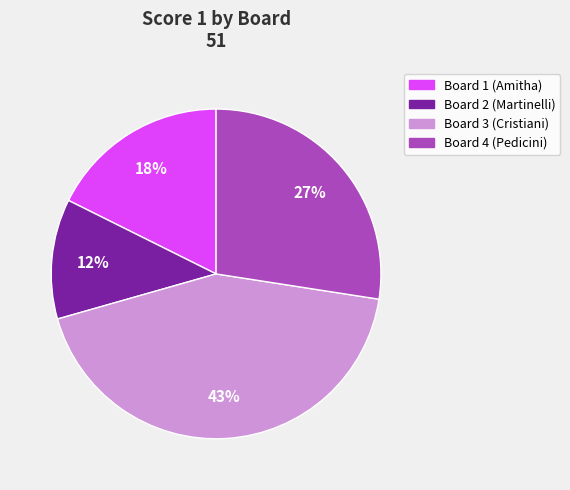

To the nearest percent, what is the average slice percentage?

25%